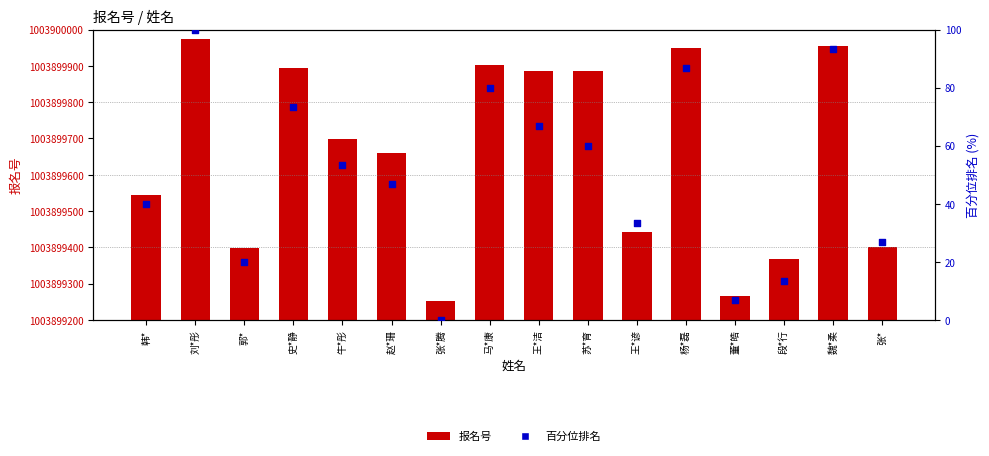

At how many categories does at least one series exceed 542992782?

16